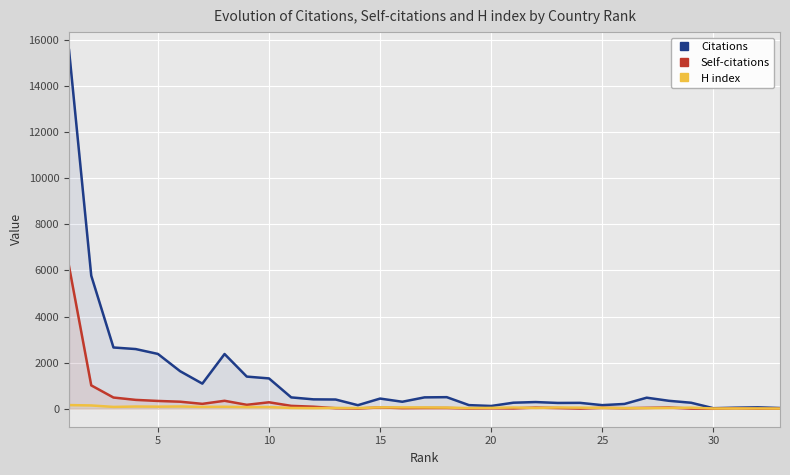

Which series has the largest range (max minus min)?

Citations